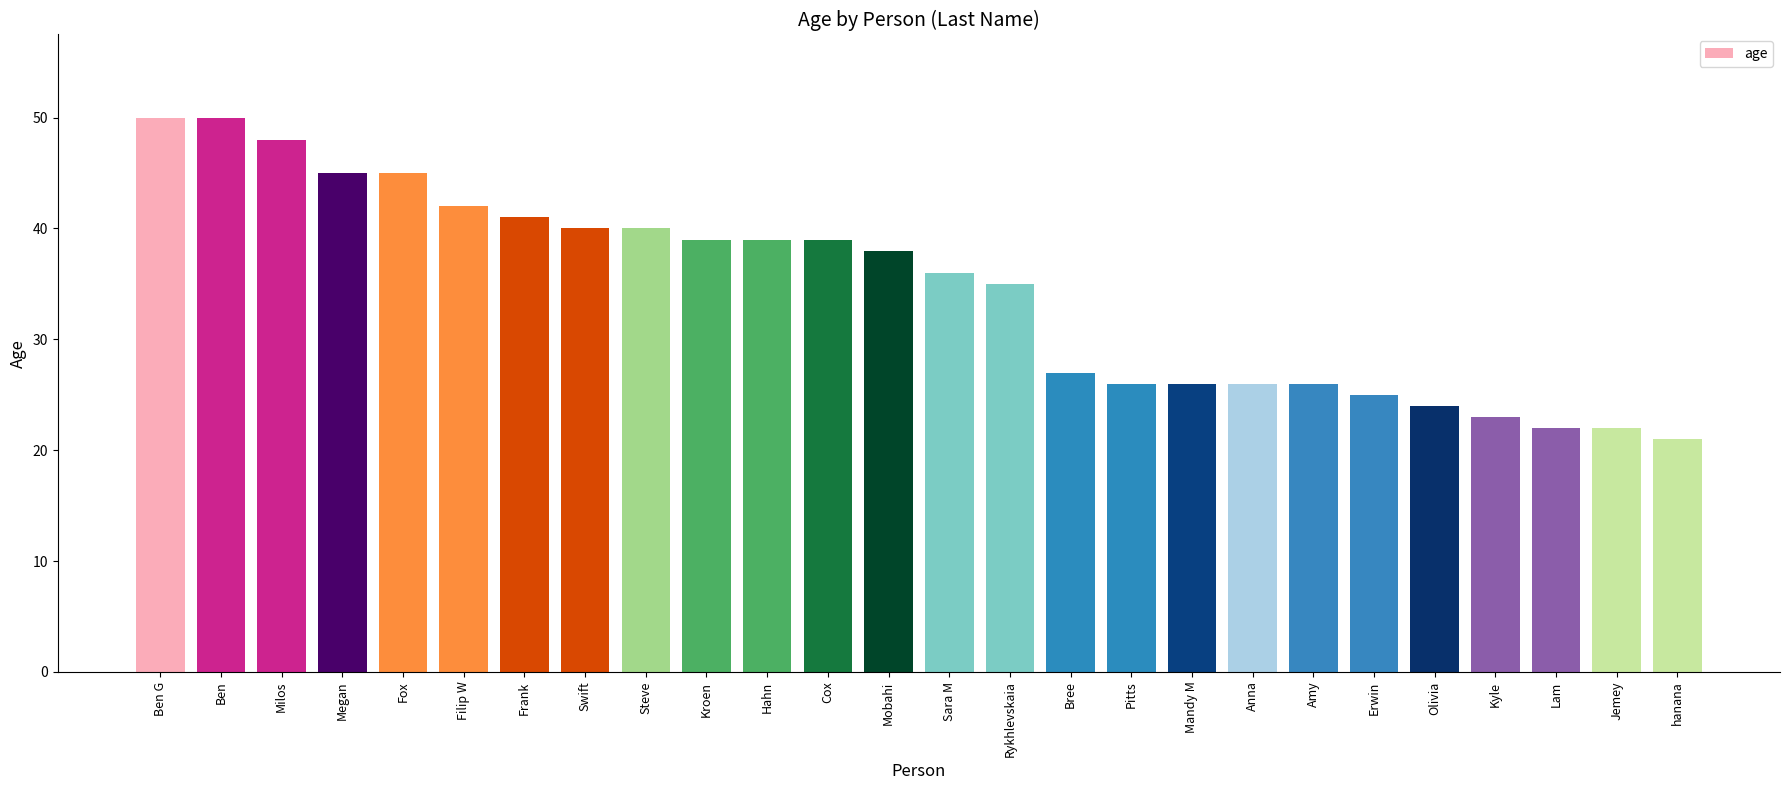

What position from the left is Amy?

20